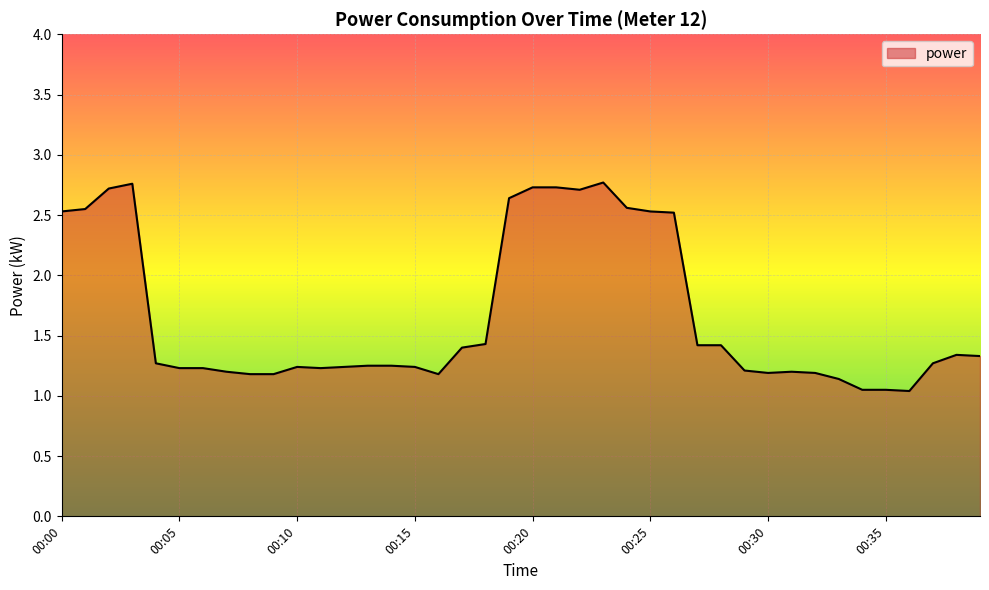

What is the difference between the maximum and minimum values?

1.7